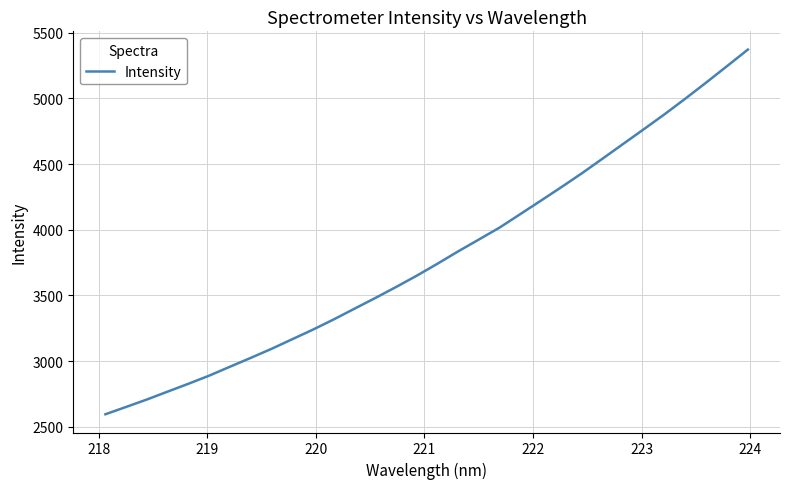

What is the minimum value shown in the chart?

2595.1